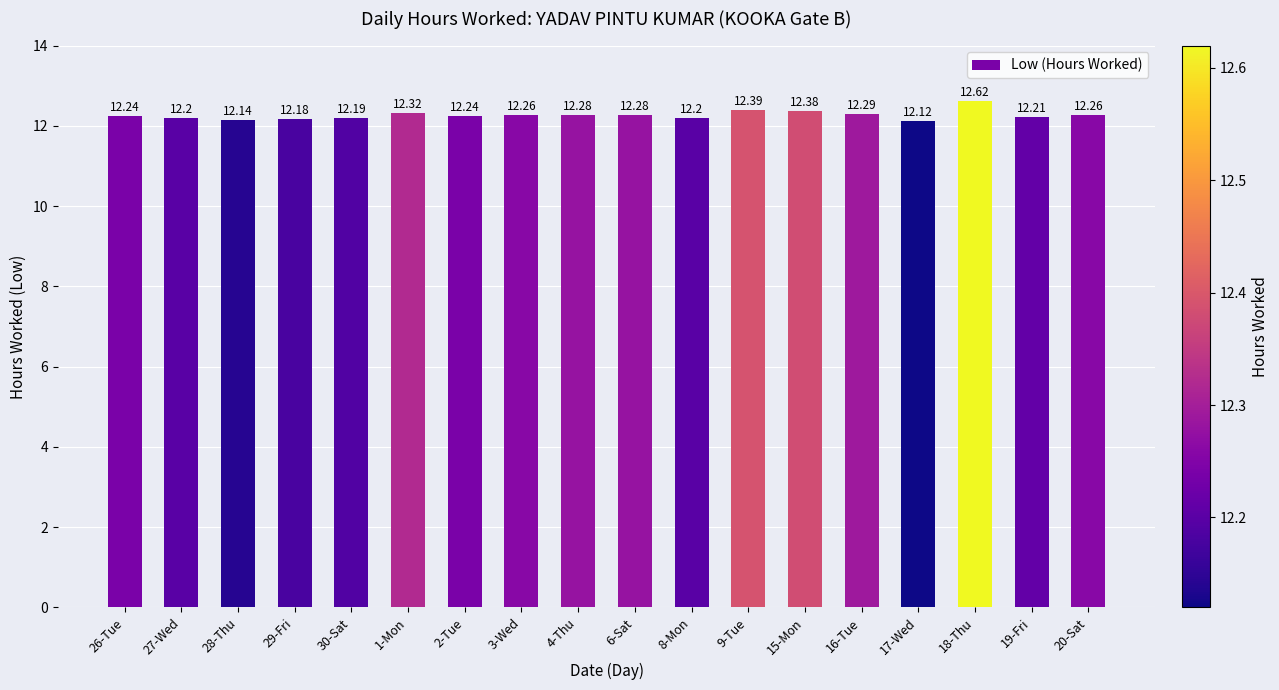

The value at 15-Mon is 12.4. True or false?

True